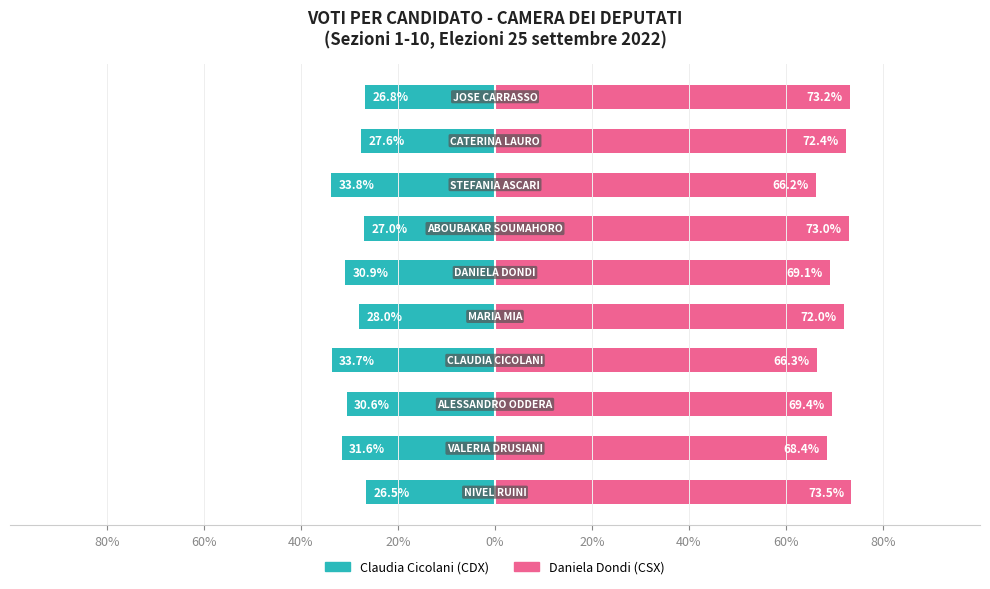

What is the sum of all Claudia Cicolani (UNINOMINALE) values?

-296.5